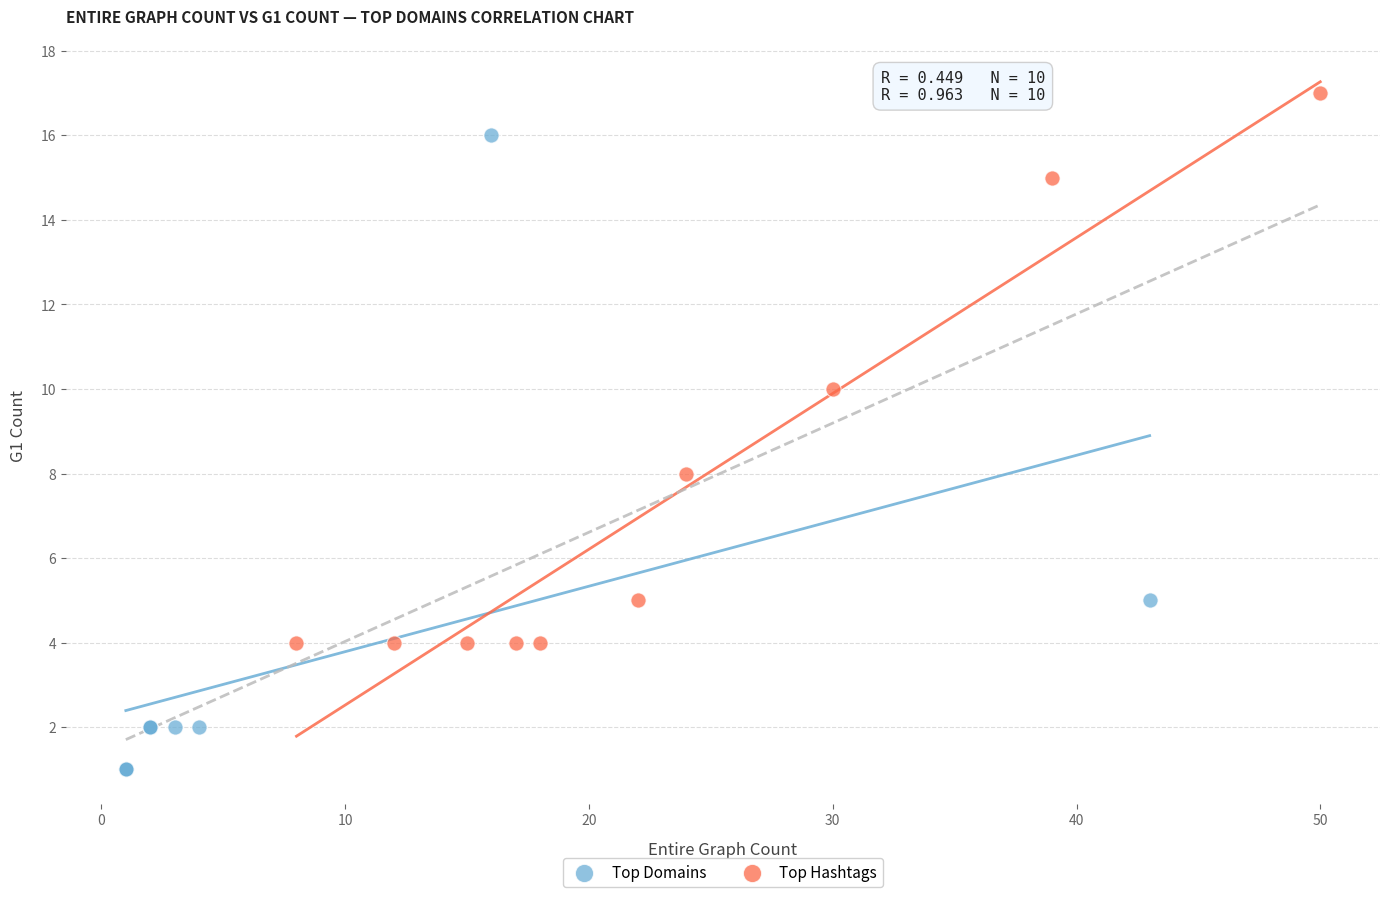

Which series reaches the maximum Y coordinate?

Top Hashtags